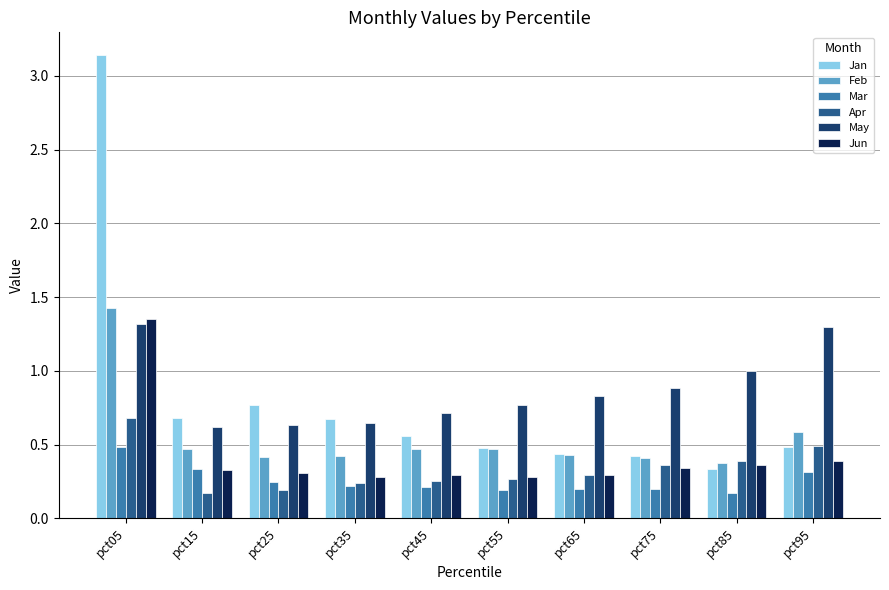

Rank the series by their maximum value, from lowest to highest.

Mar, Apr, May, Jun, Feb, Jan